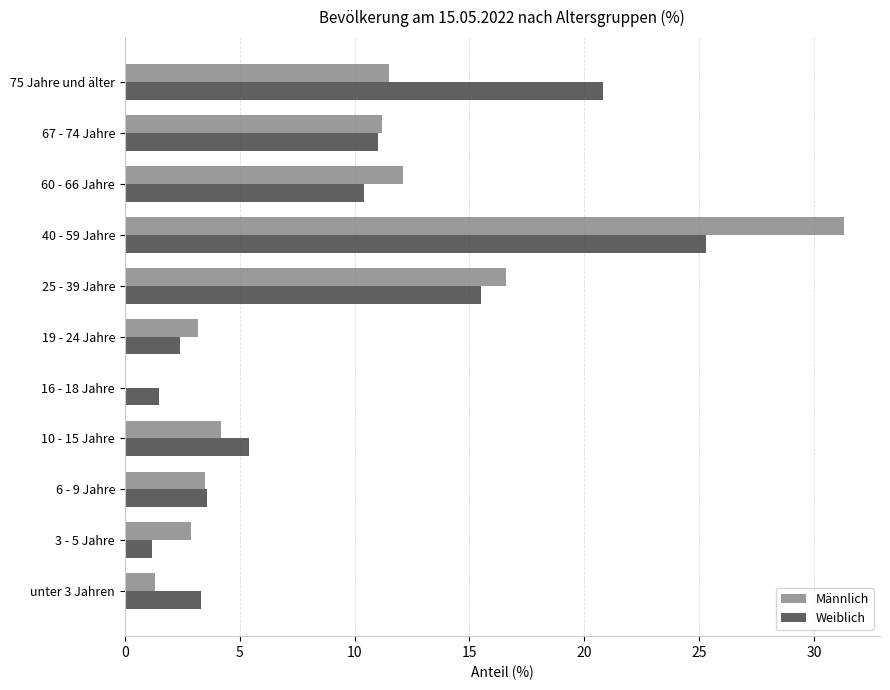

At which category does the chart reach its peak across all series?

40 - 59 Jahre